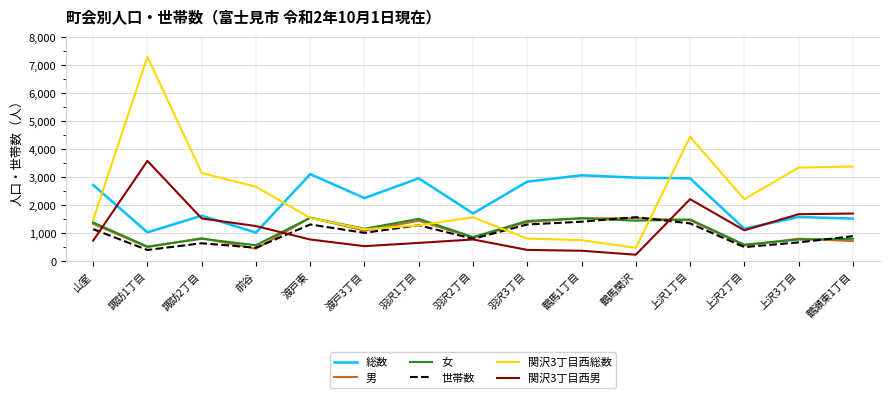

The value of 女 at 渡戸東 is 1557. True or false?

True